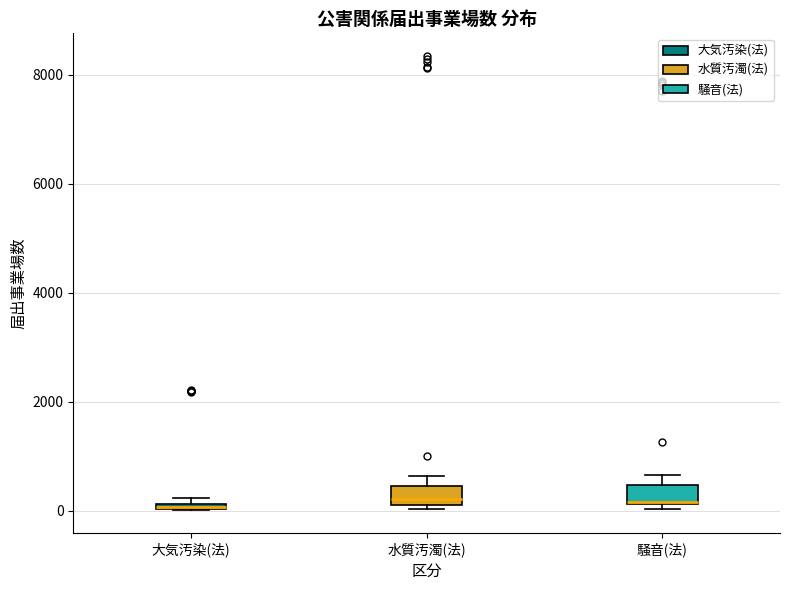

Where is the upper edge of the box for 水質汚濁(法) on the y-axis? The values are not printed on the chart, so give them approximately, as read against the axis.

400